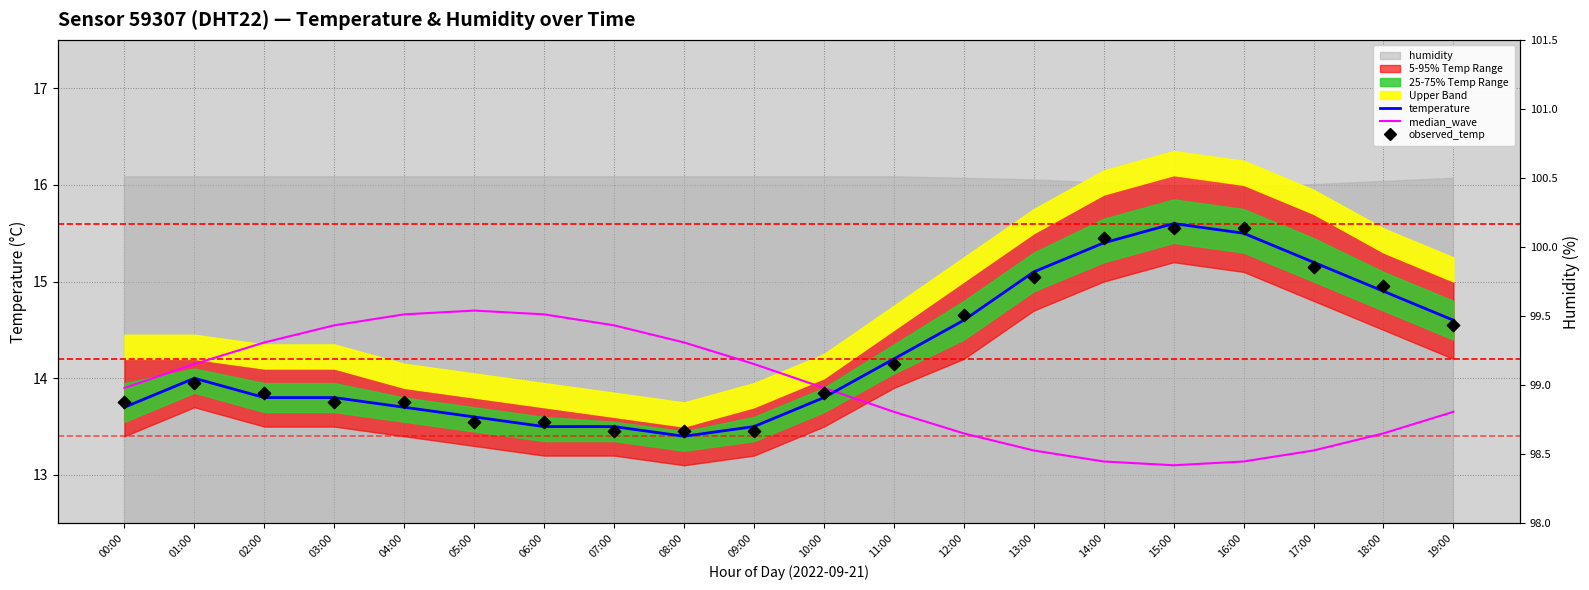

Is the value of median_wave at 01:00 greater than the value of temperature at 19:00?

No